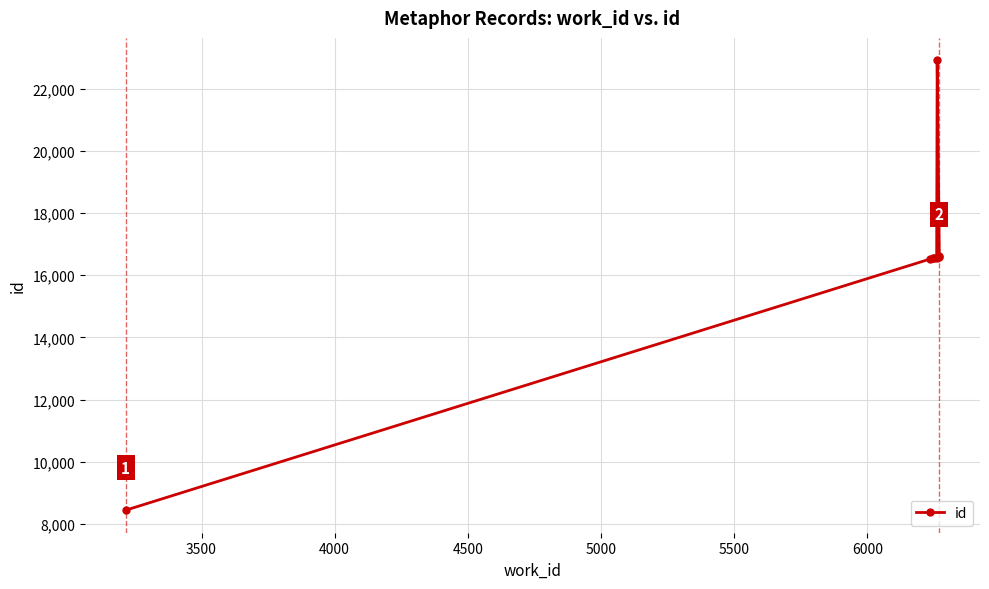

What is the sum of all values?

130739